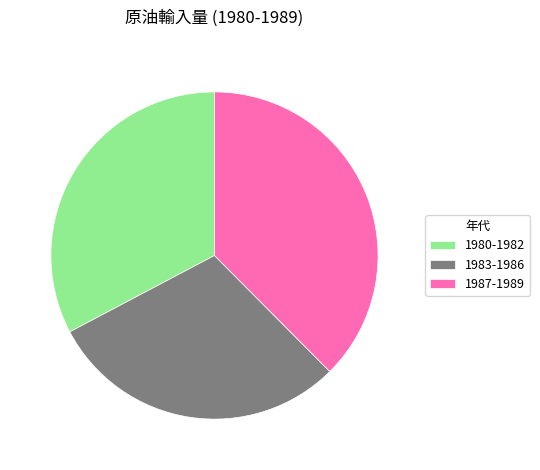

Is there any slice that represents more than half of the pie?

No